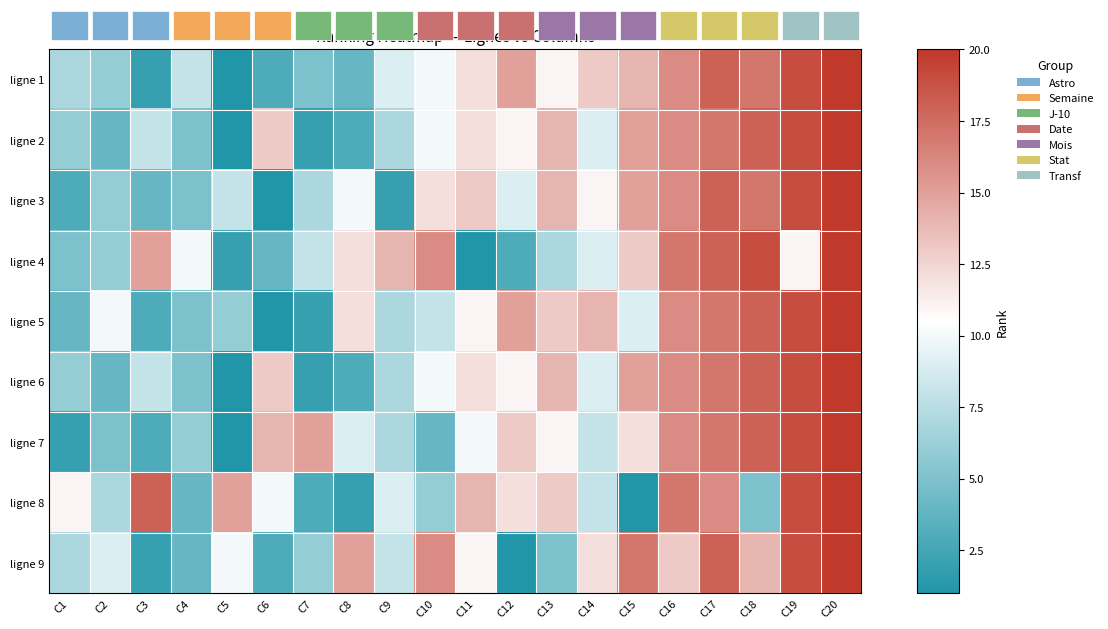

How many categories are shown in the chart?

20